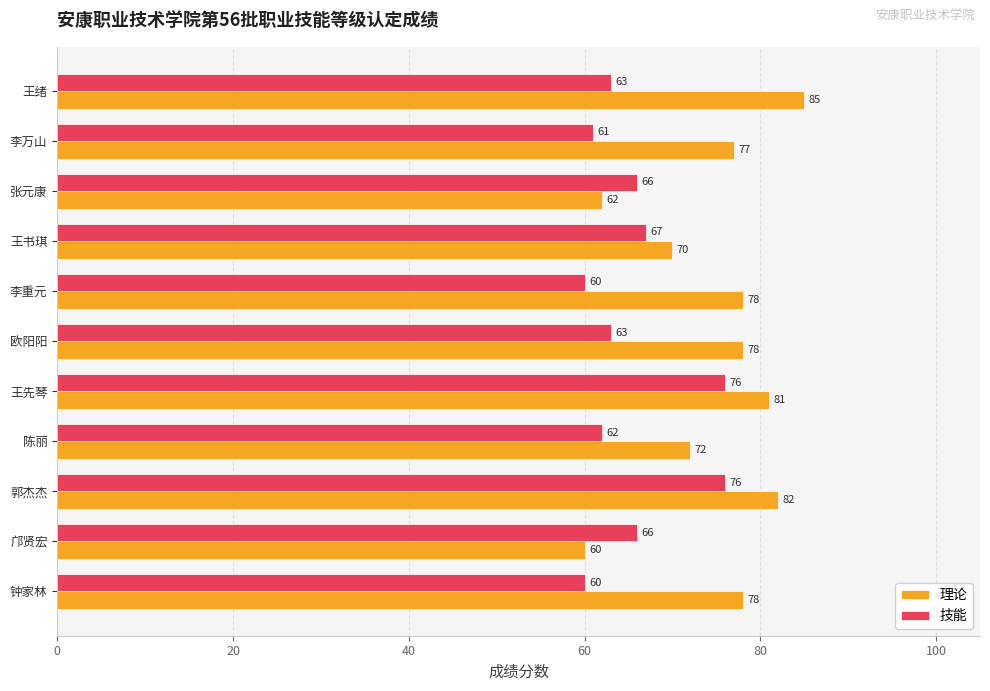

What are all the series names shown in the legend?

理论, 技能